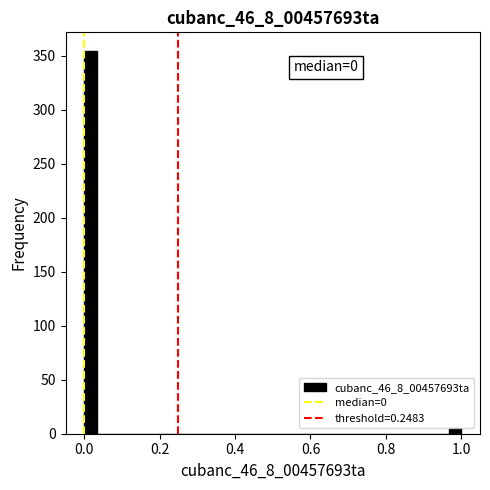

Around what value on the x-axis is the tallest bar? Give the approximate position of its centre, as read against the axis.

0.02